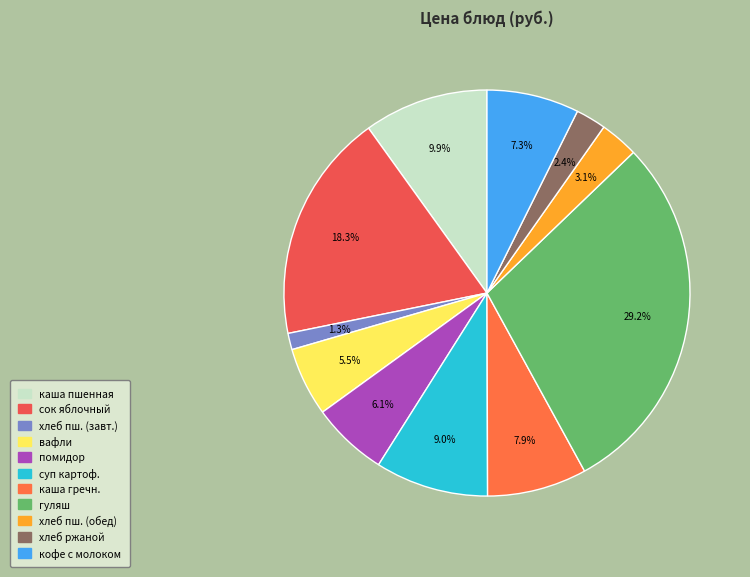

Is гуляш the majority of the pie?

No